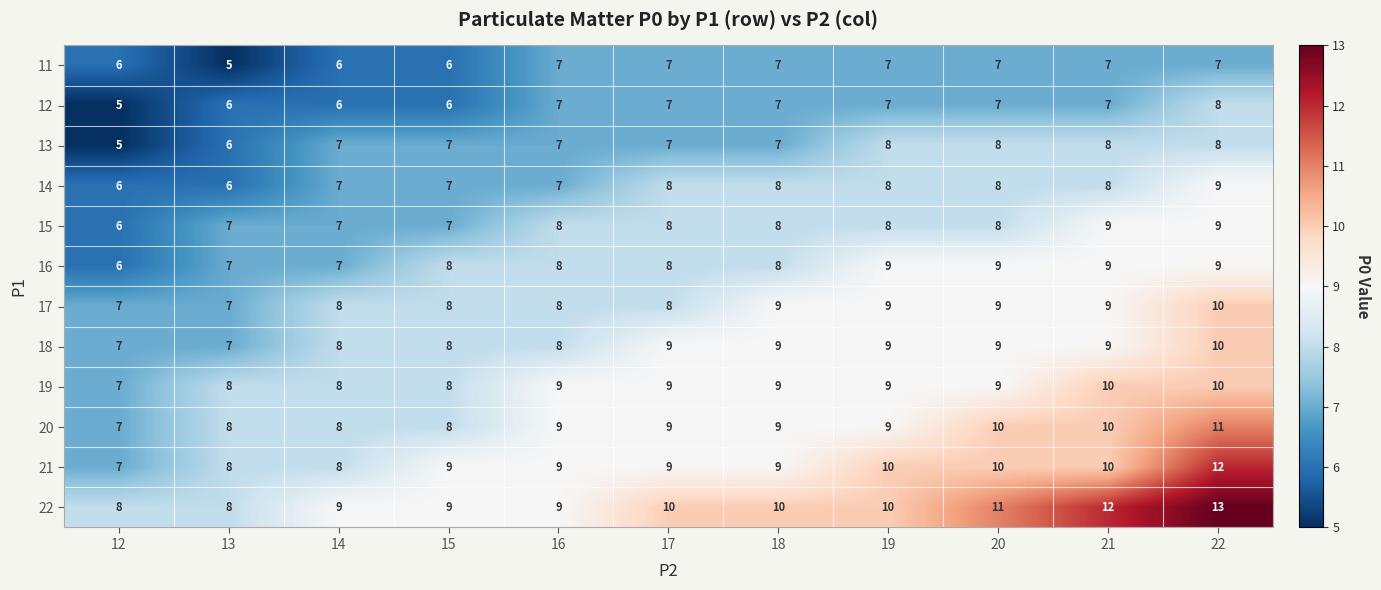

What is the sum of the 17 values at 15 and 21?

17